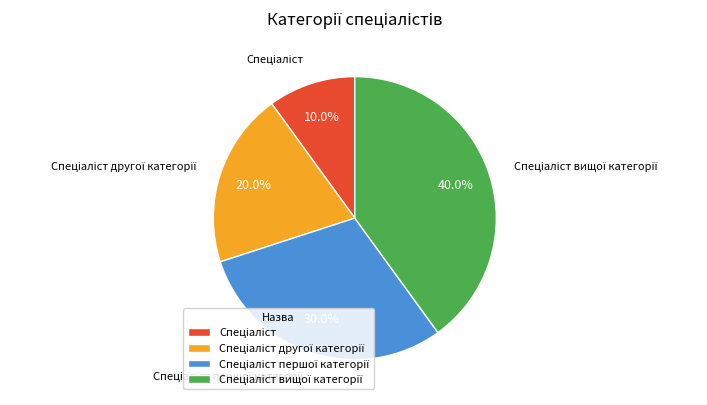

Is there any slice that represents more than half of the pie?

No